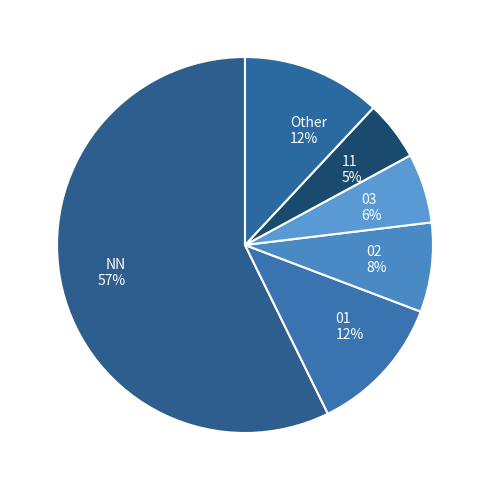

Is the sum of NN and Other greater than half?

Yes